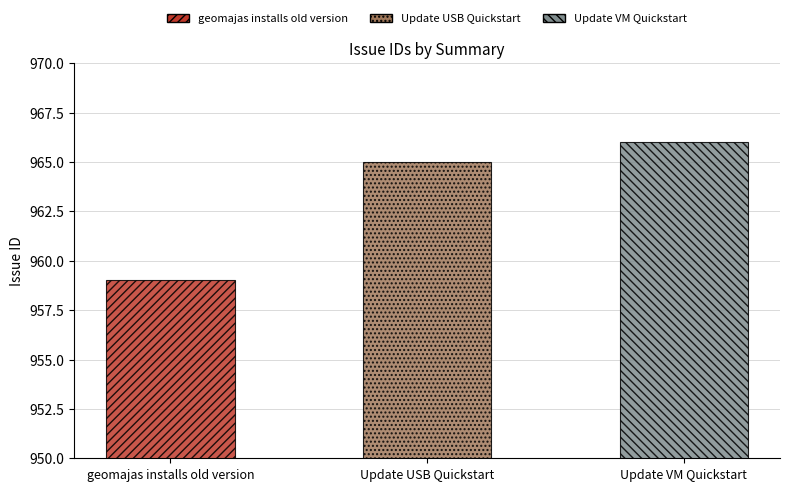

What is the greatest value displayed?

966